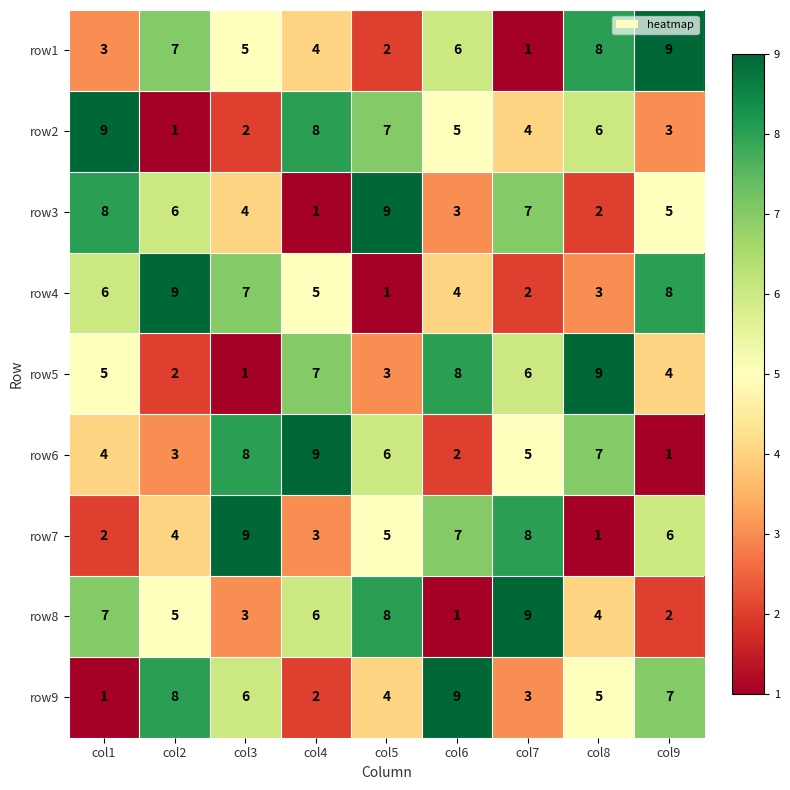

What is the greatest value displayed?

9